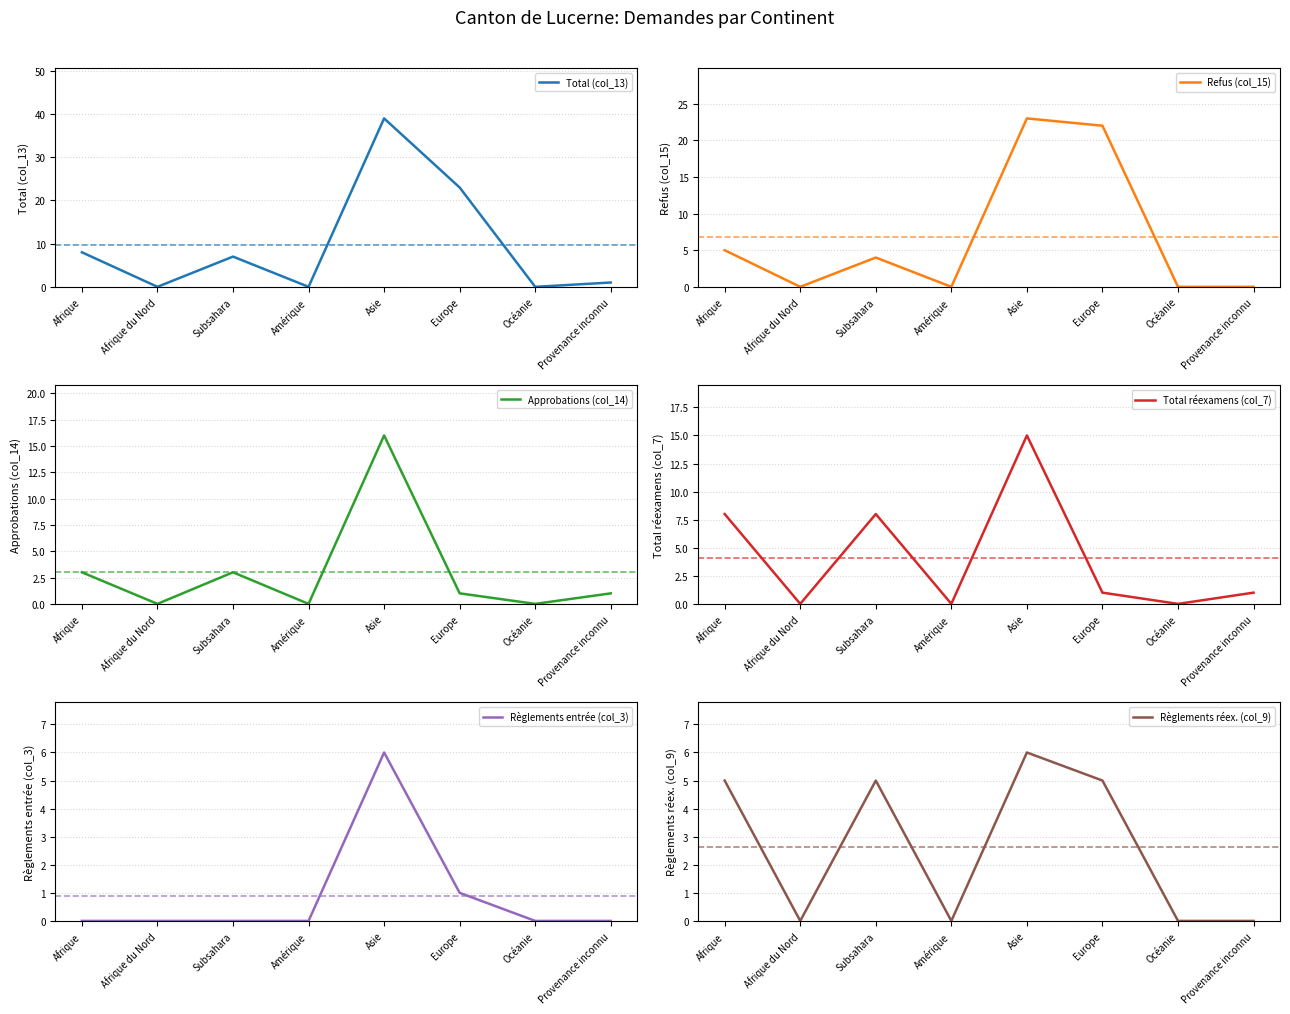

How many values in the Règlements réex. (col_9) series are below 5?

4